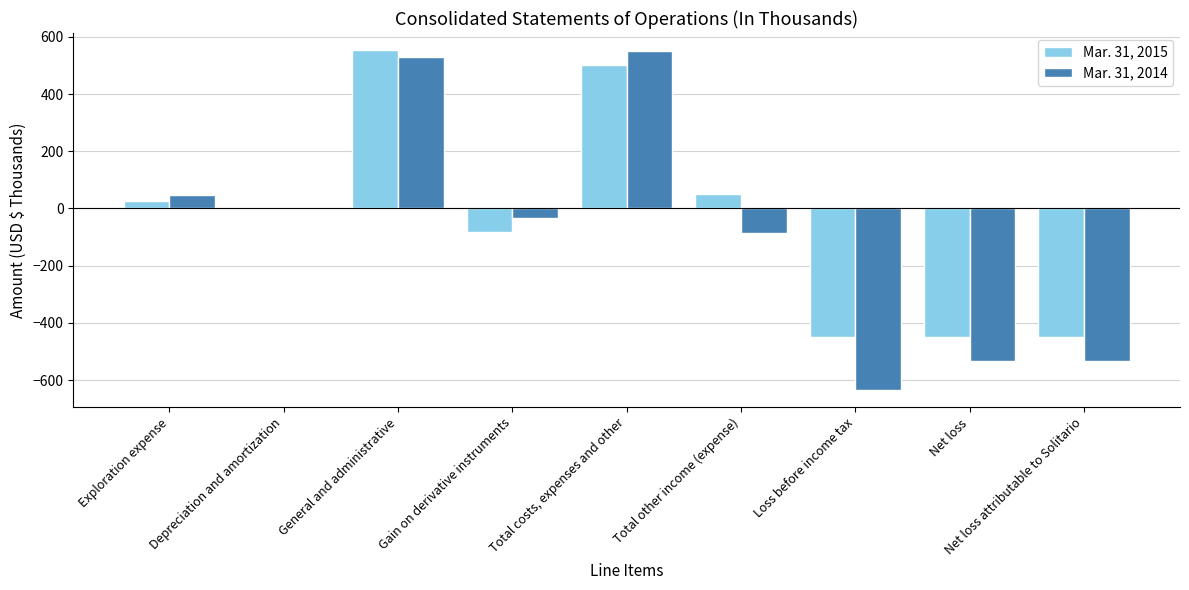

Between General and administrative and Net loss, which series saw the biggest shift?

Mar. 31, 2014